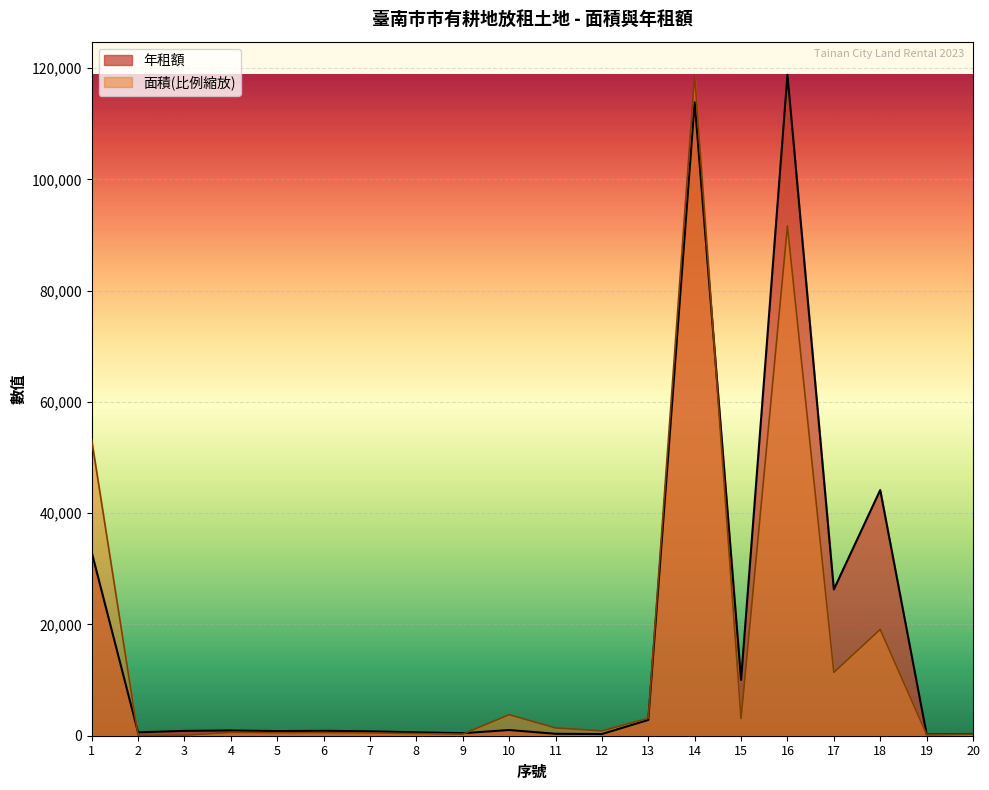

Which series has the largest total across all categories?

年租額